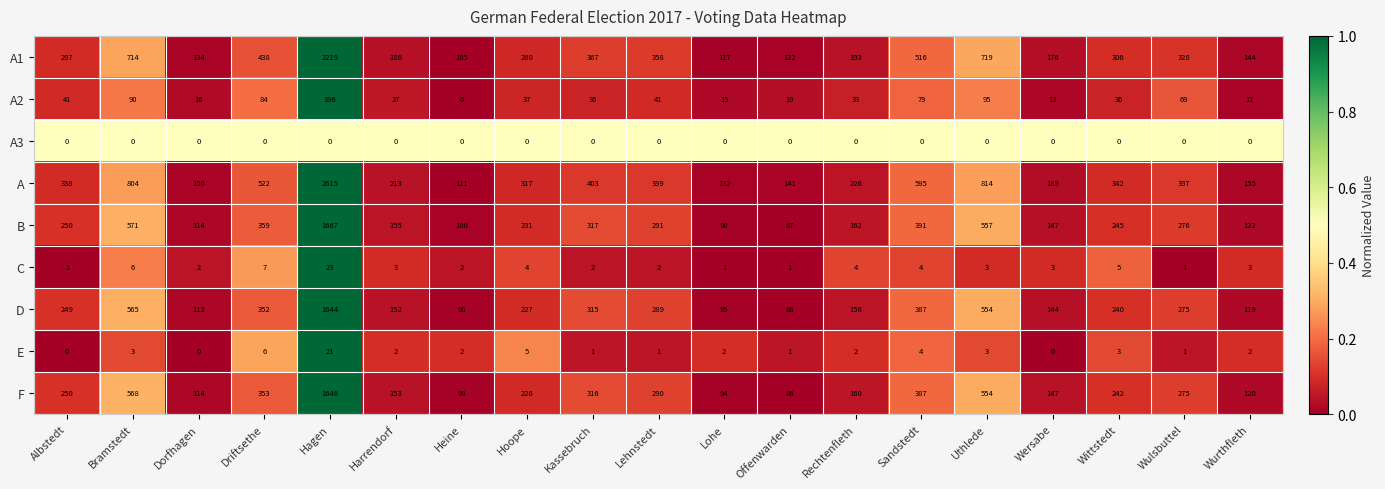

Rank the series by their maximum value, from highest to lowest.

A, A1, B, F, D, A2, C, E, A3